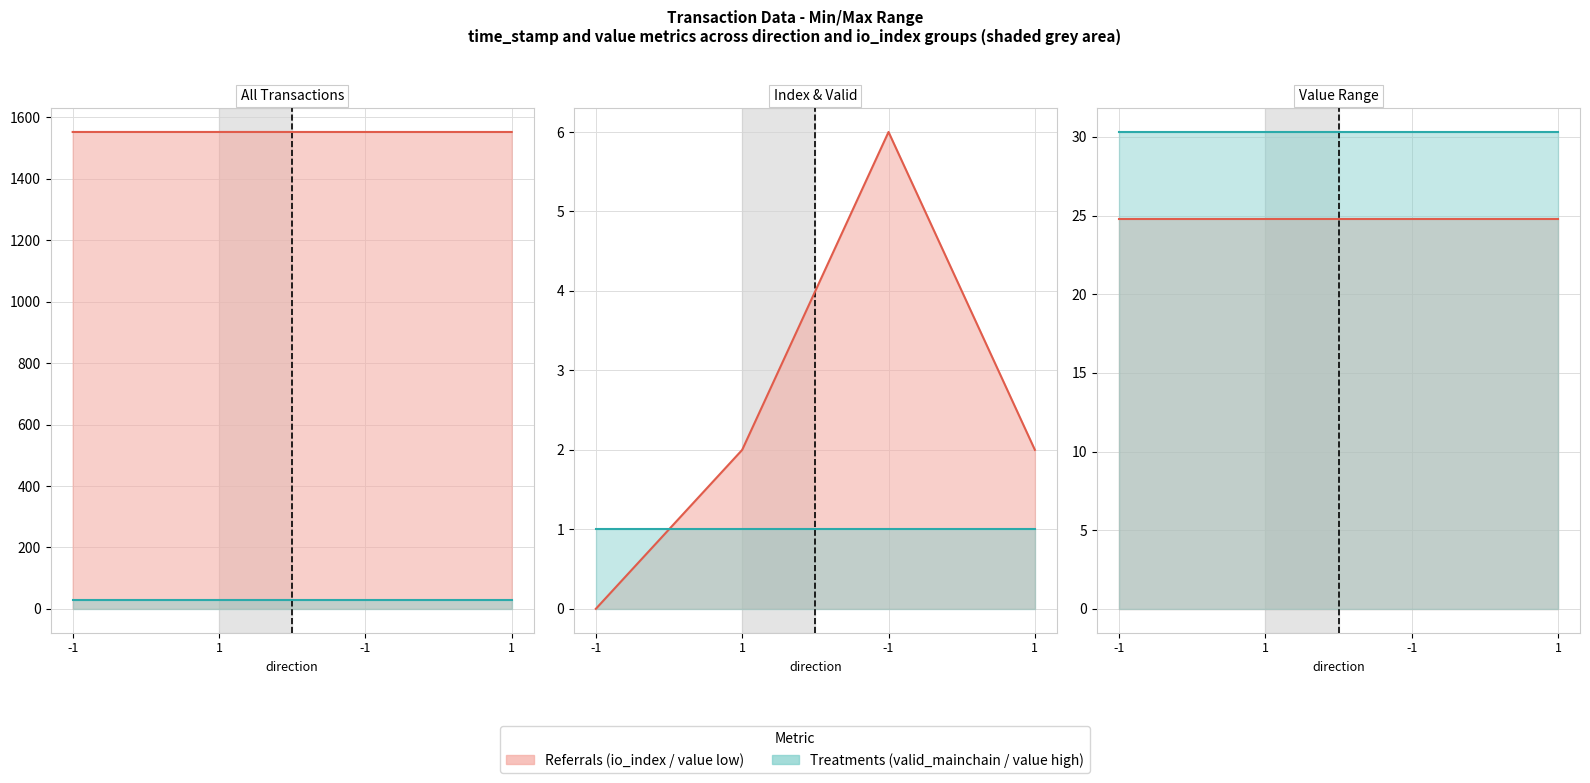

How many time_stamp (×10⁶) values are between 1552 and 1553?

4